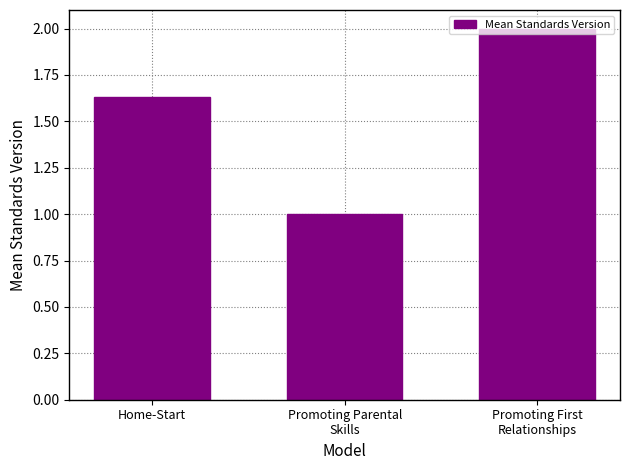

What is the difference between the maximum and second lowest values?

0.4